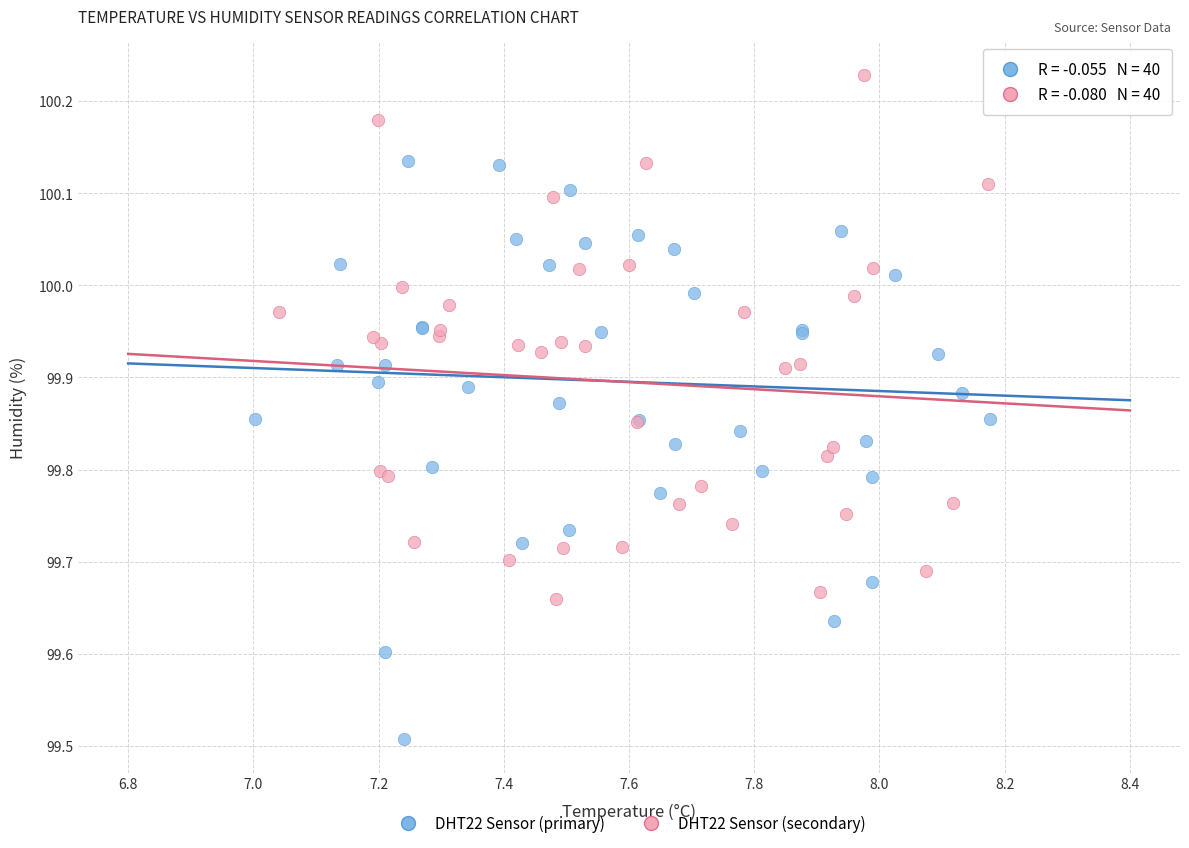

Which series has the largest Y range (max minus min)?

DHT22 Sensor (primary)